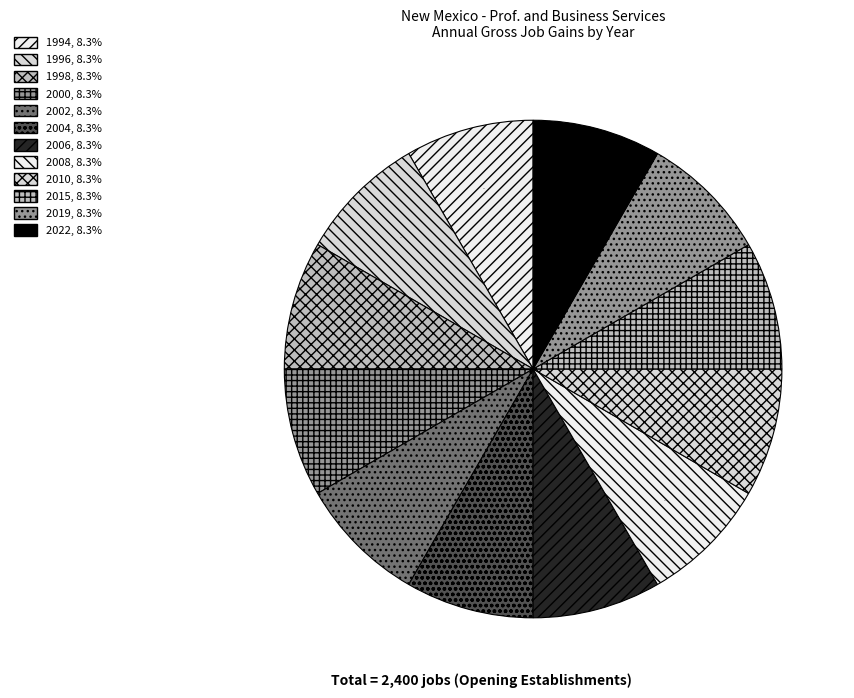

How many slices are in this pie chart?

12